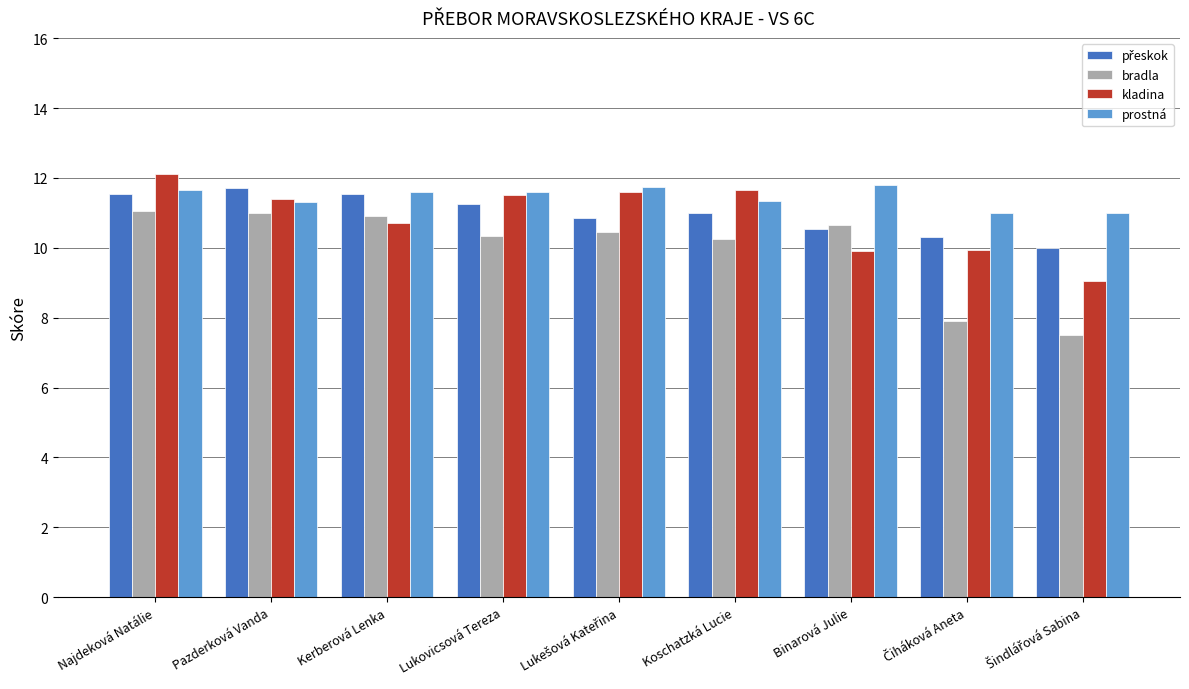

Which series has the widest spread of values?

bradla